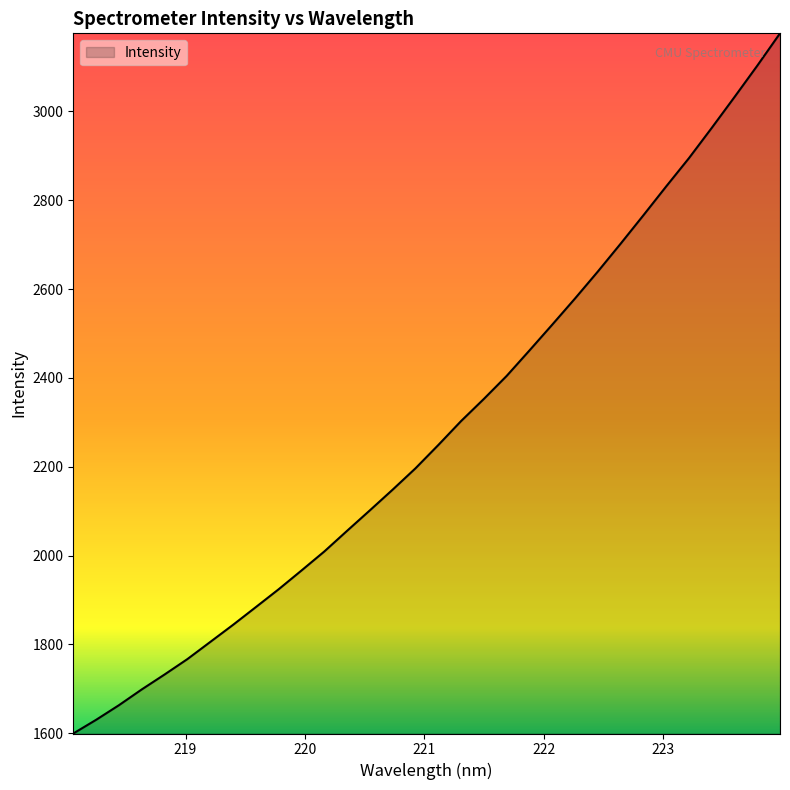

What is the minimum value shown in the chart?

1599.5